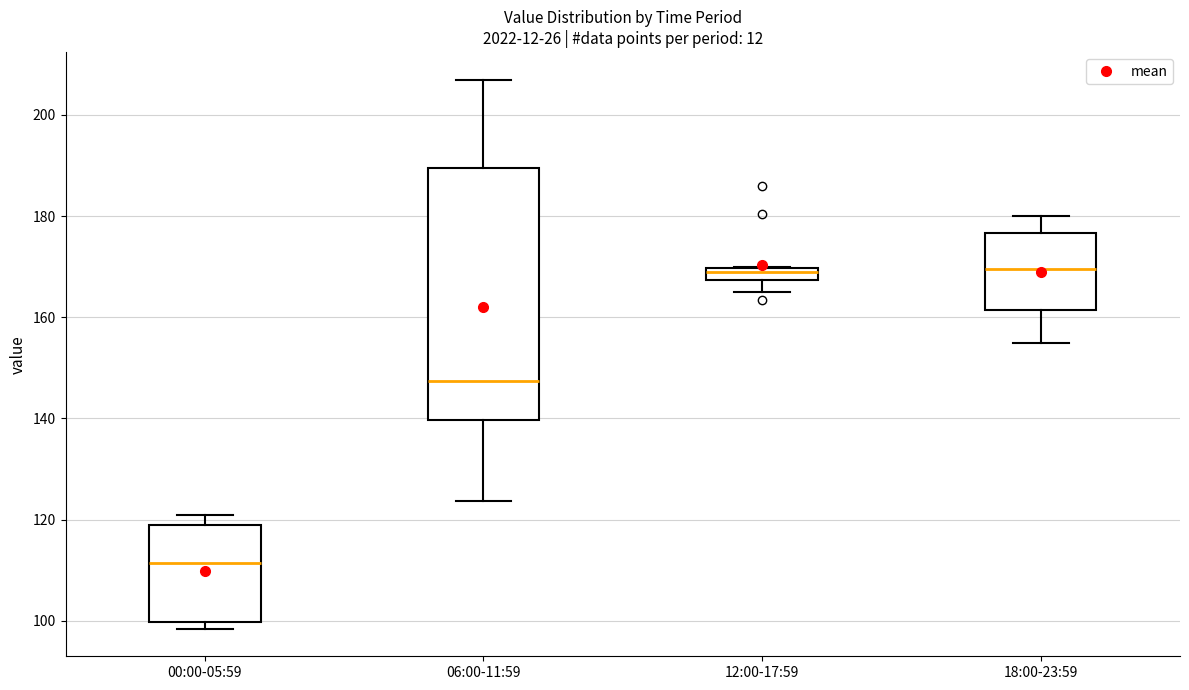

Comparing the boxes themselves (not the whiskers), which one is the tallest?

06:00-11:59